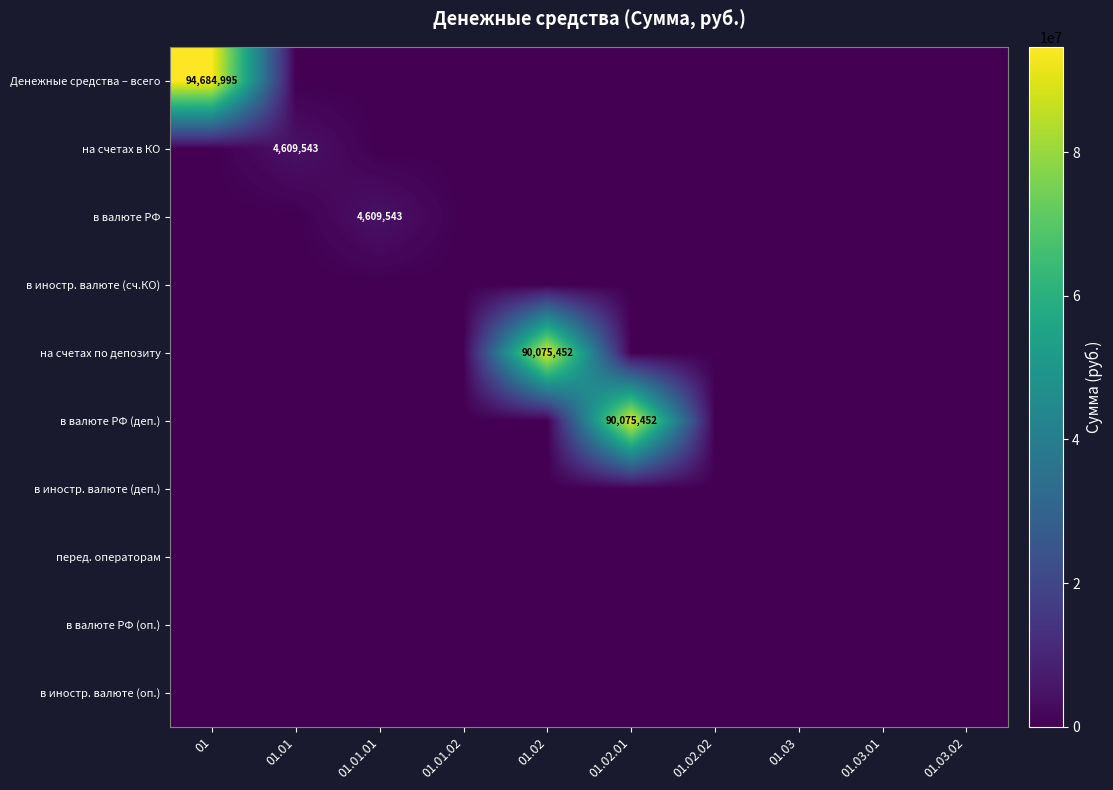

How many data points does each series have?

10